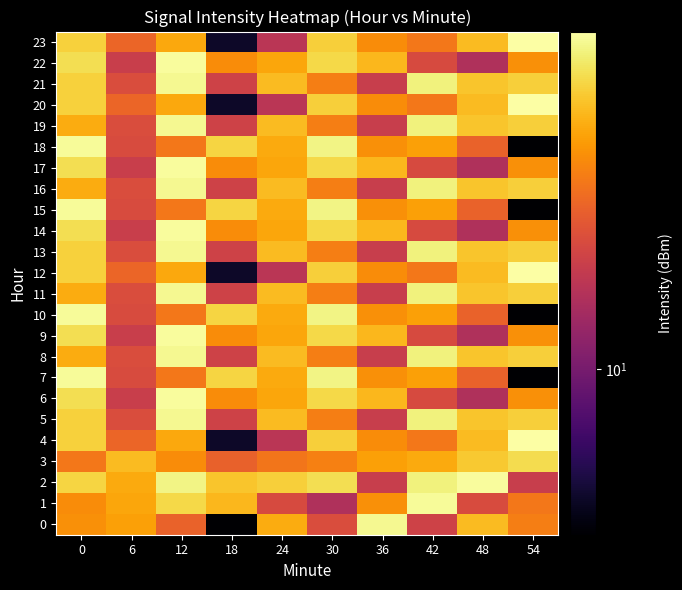

Which has a higher value, 12 or 30?

12